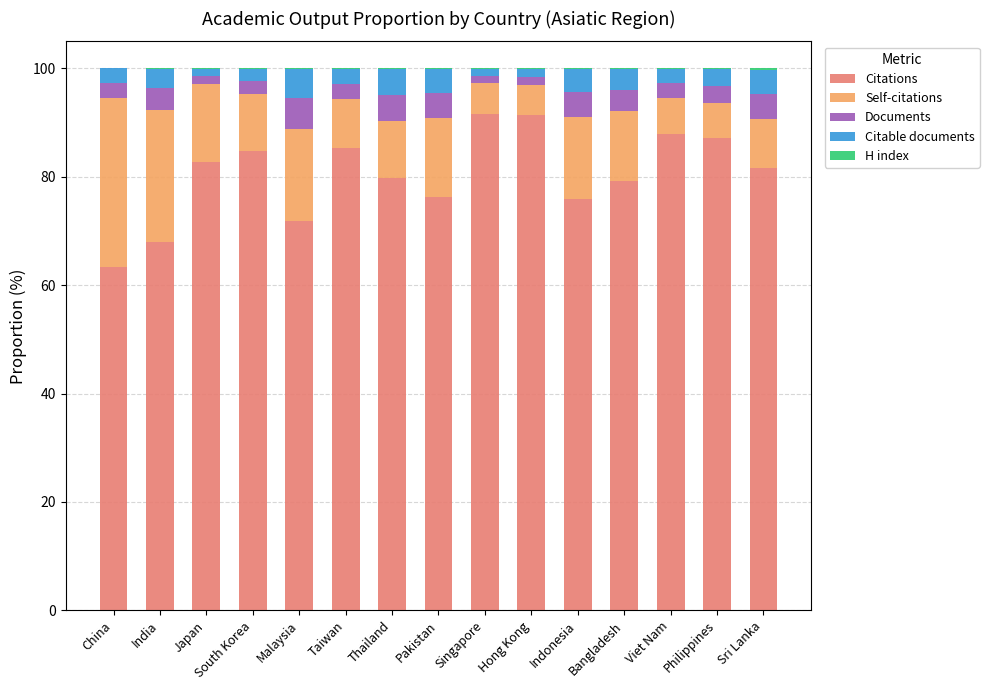

How many series are shown in this chart?

5